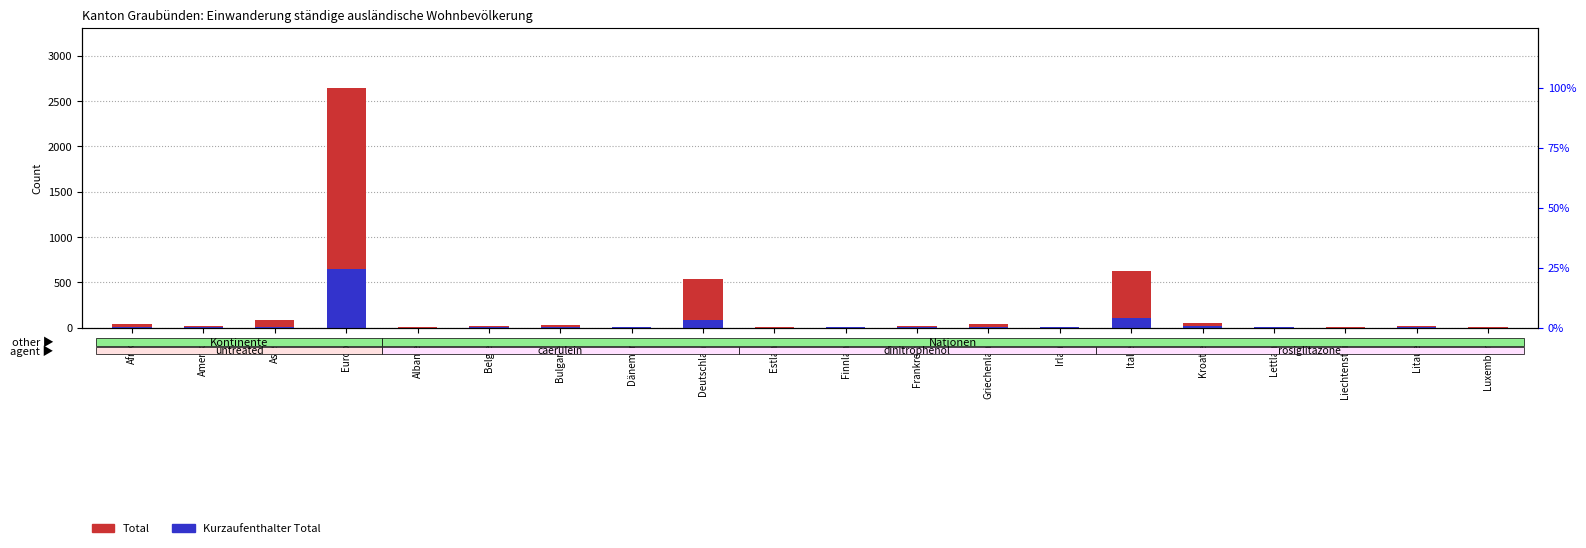

Rank the series by their average value, from highest to lowest.

Total, Kurzaufenthalter Total